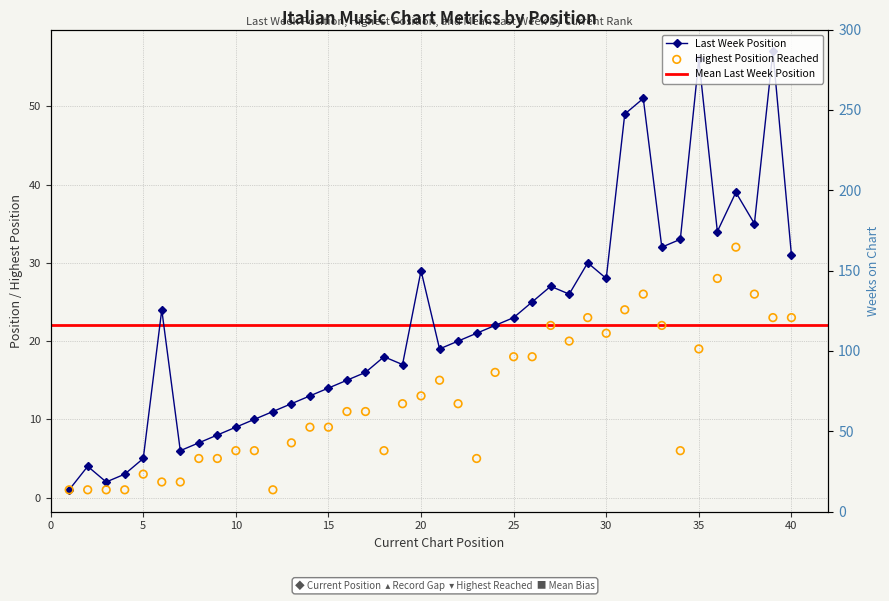

At which category is the sum across all series the highest?

35